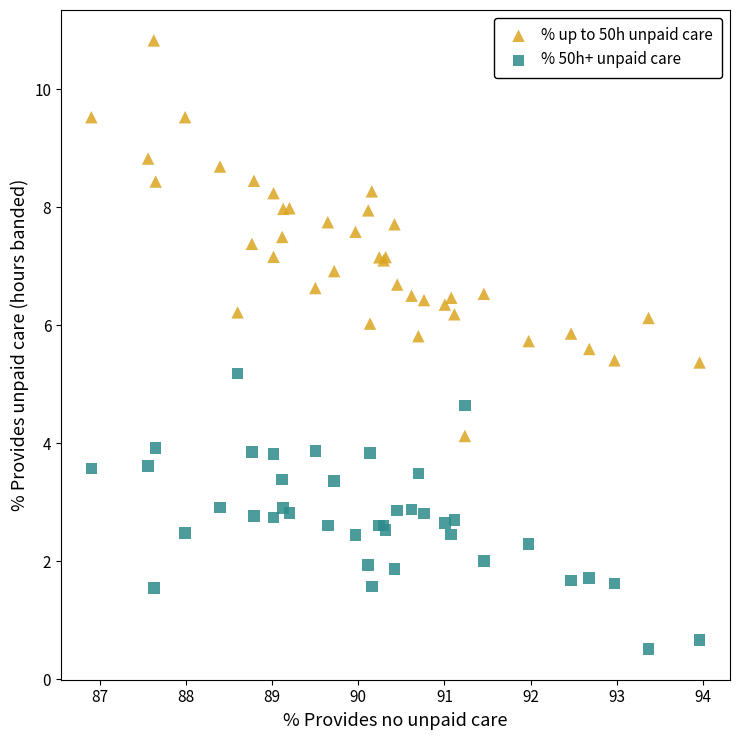

Across all series, what Y value is closest to 5?

5.2